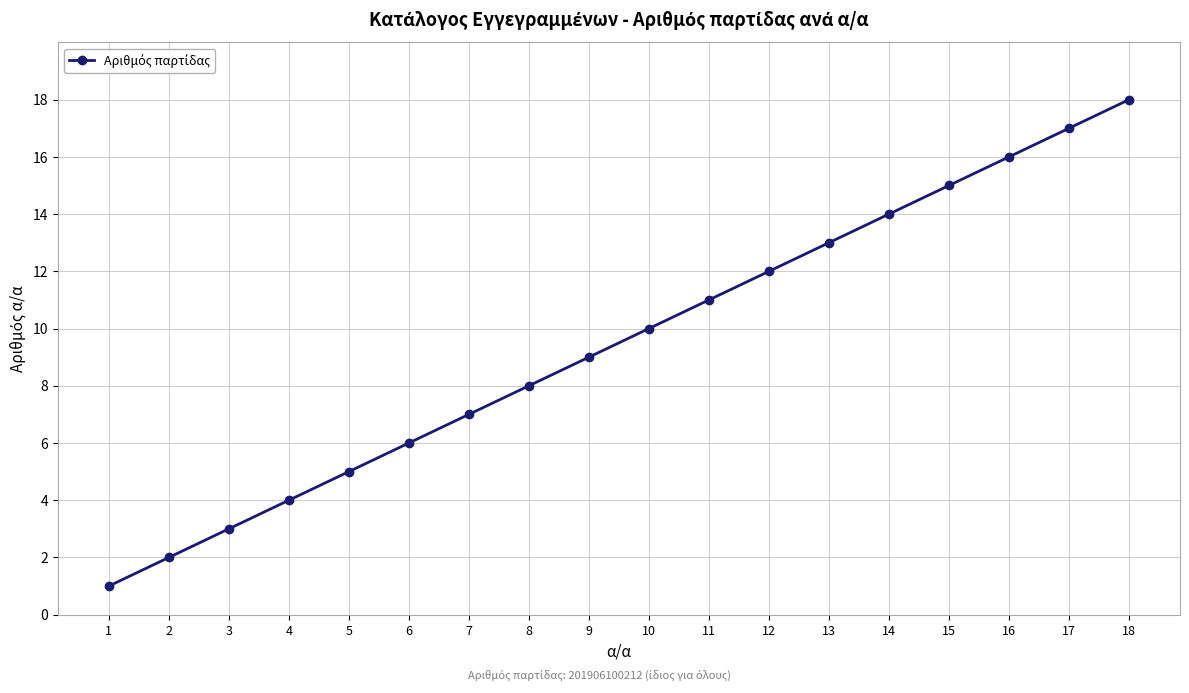

What is the ratio of the value at 17 to the value at 14?

1.2